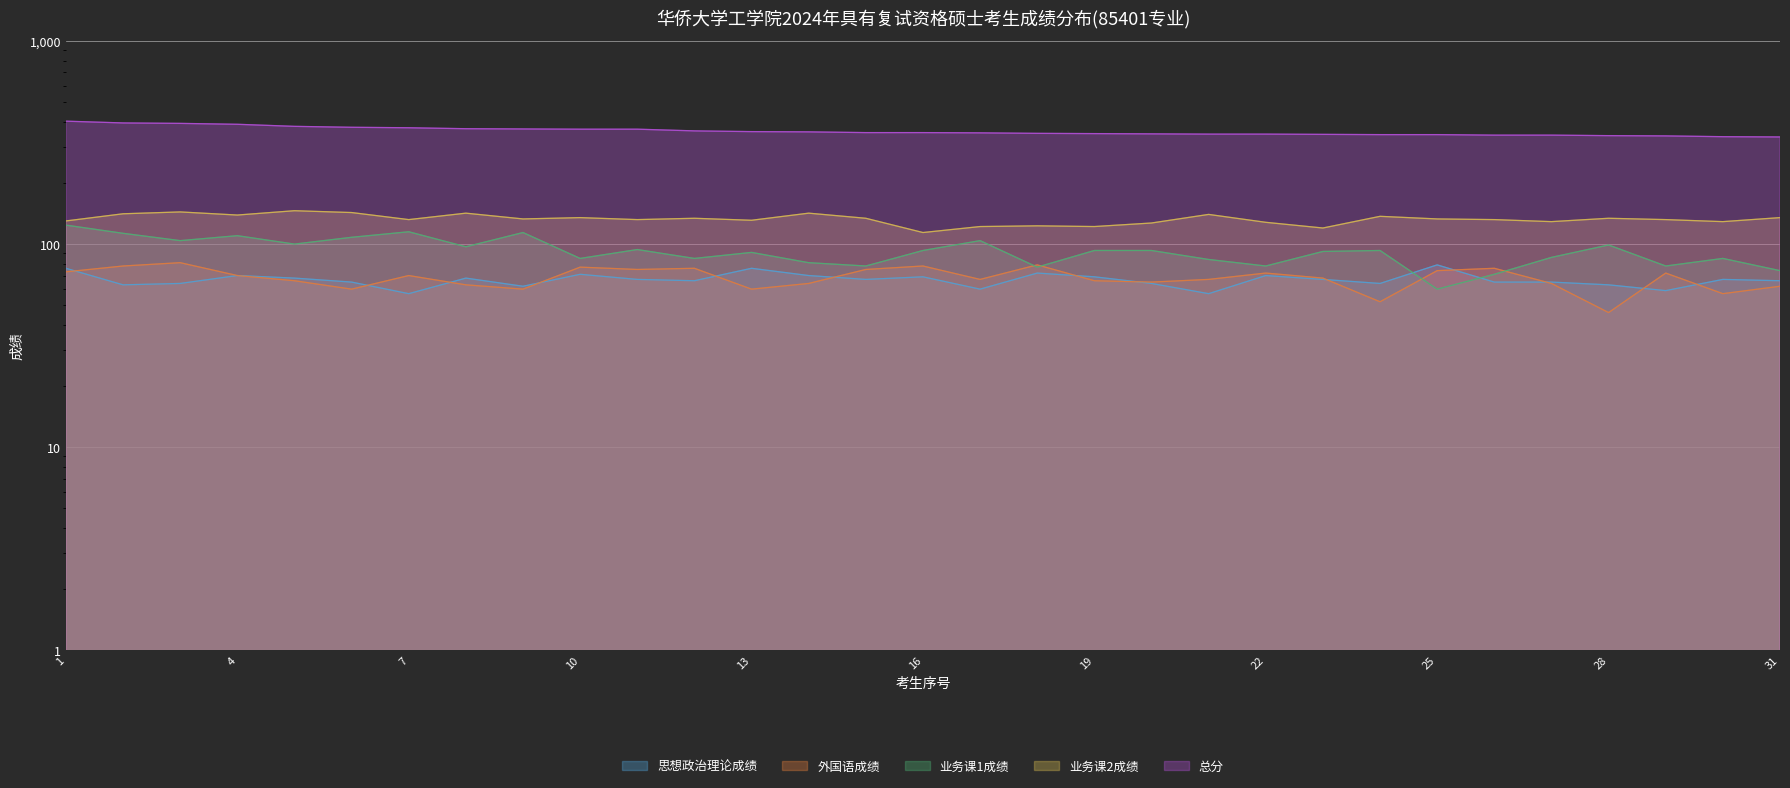

Which category has the highest value in the 业务课1成绩 series?

1